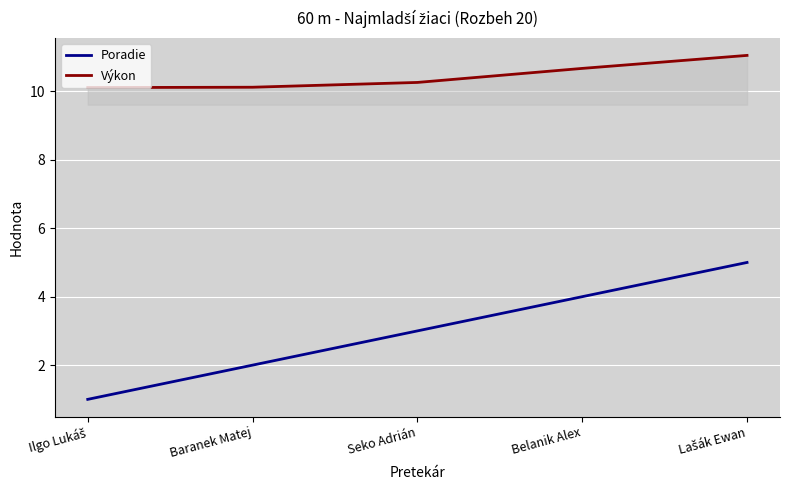

The Výkon series shows 10.7 at Belanik Alex. True or false?

True